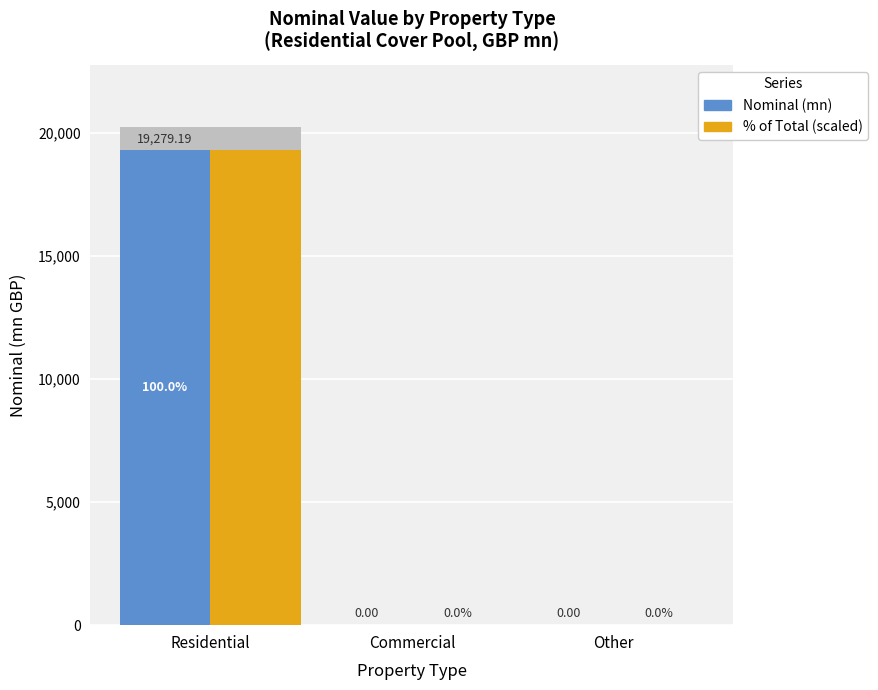

True or false: % of Total (scaled) has a value of -6718.1 at Other.

False